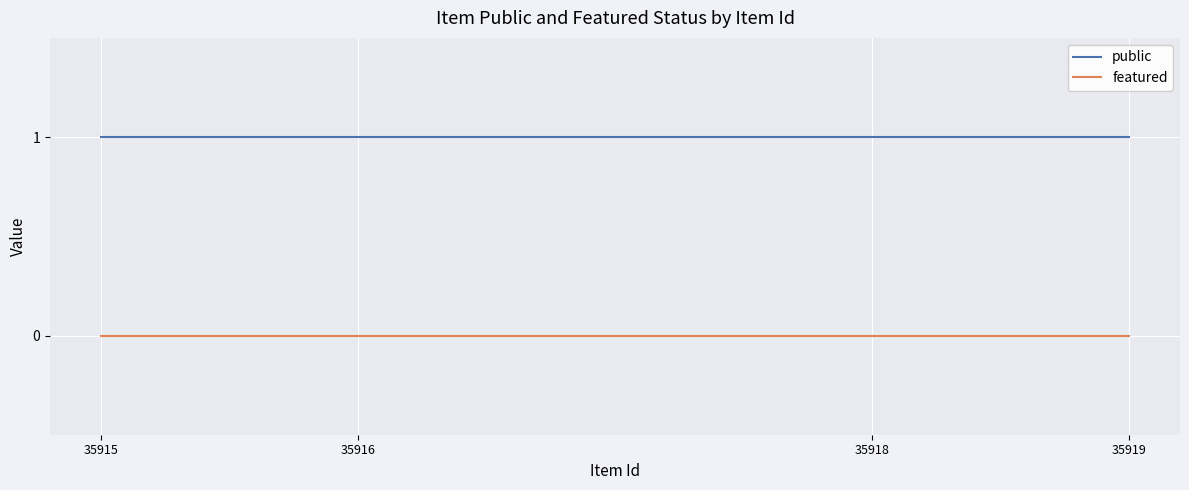

Is the value of featured at 35915 greater than the value of public at 35916?

No